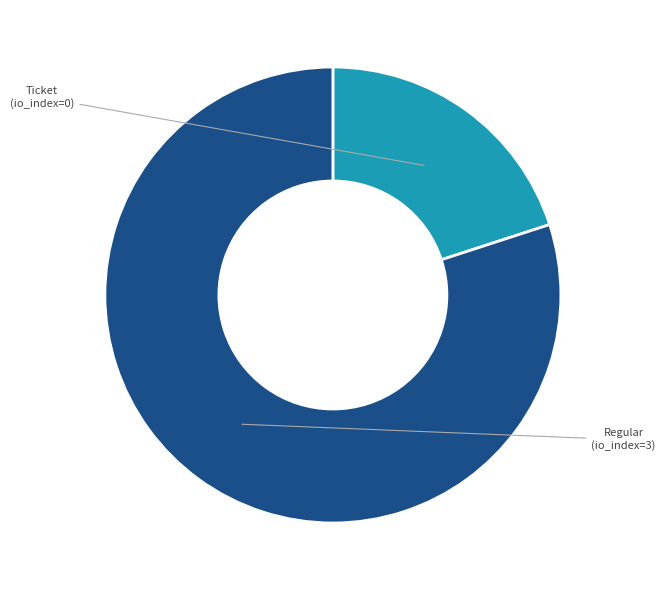

How many segments does this pie chart have?

2